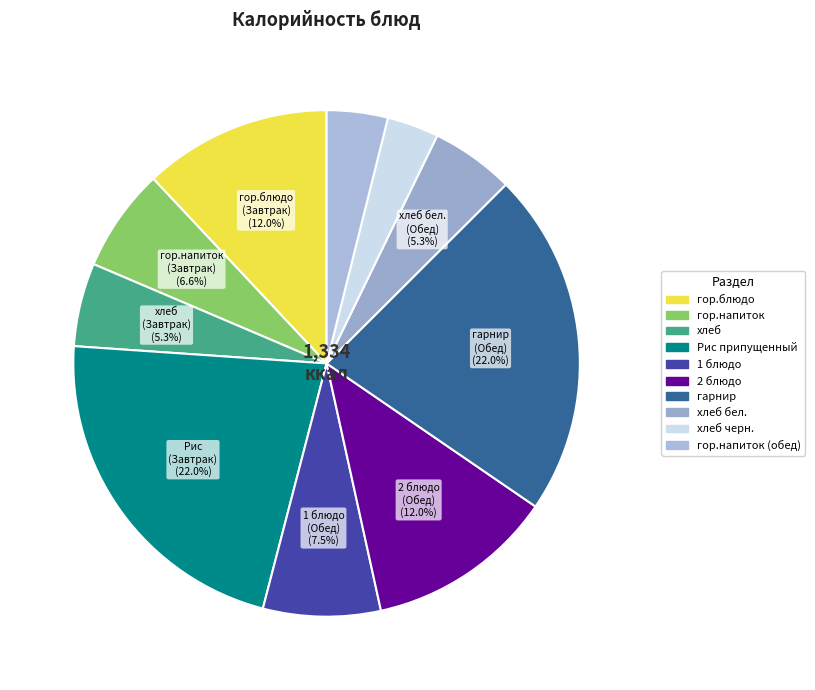

To the nearest percent, what is the difference between the largest and smallest slice percentages?

19%